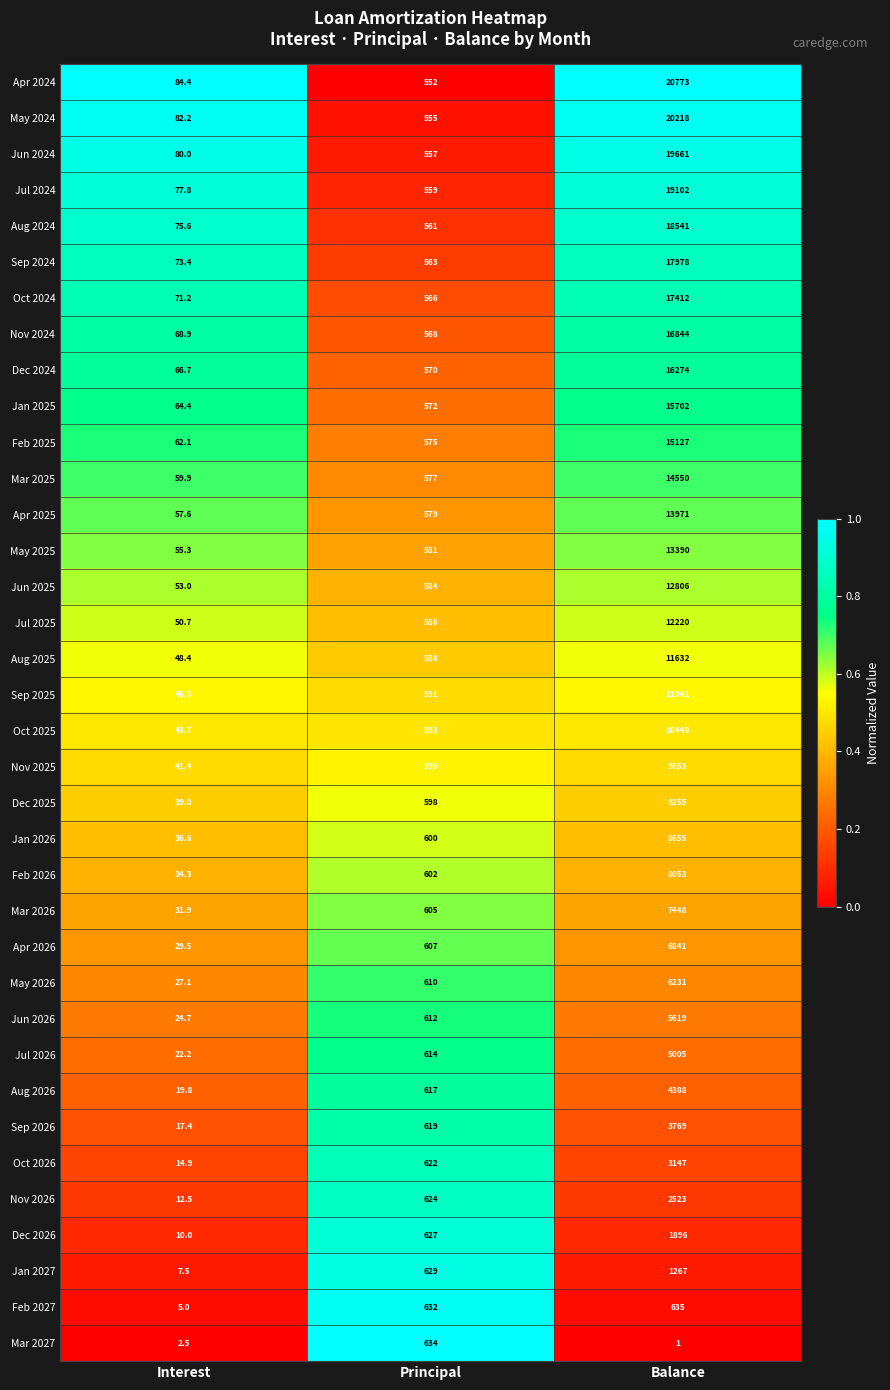

Rank the series by their maximum value, from lowest to highest.

Mar 2027, Feb 2027, Jan 2027, Dec 2026, Nov 2026, Oct 2026, Sep 2026, Aug 2026, Jul 2026, Jun 2026, May 2026, Apr 2026, Mar 2026, Feb 2026, Jan 2026, Dec 2025, Nov 2025, Oct 2025, Sep 2025, Aug 2025, Jul 2025, Jun 2025, May 2025, Apr 2025, Mar 2025, Feb 2025, Jan 2025, Dec 2024, Nov 2024, Oct 2024, Sep 2024, Aug 2024, Jul 2024, Jun 2024, May 2024, Apr 2024